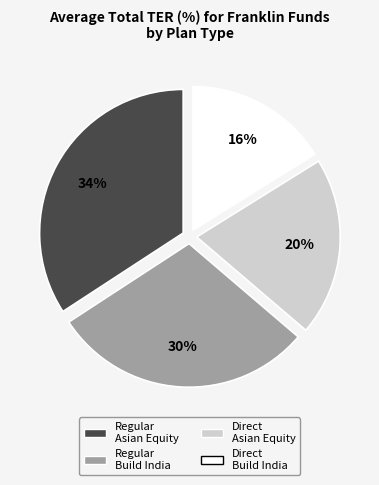

To the nearest percent, what is the difference between the largest and smallest slice percentages?

18%